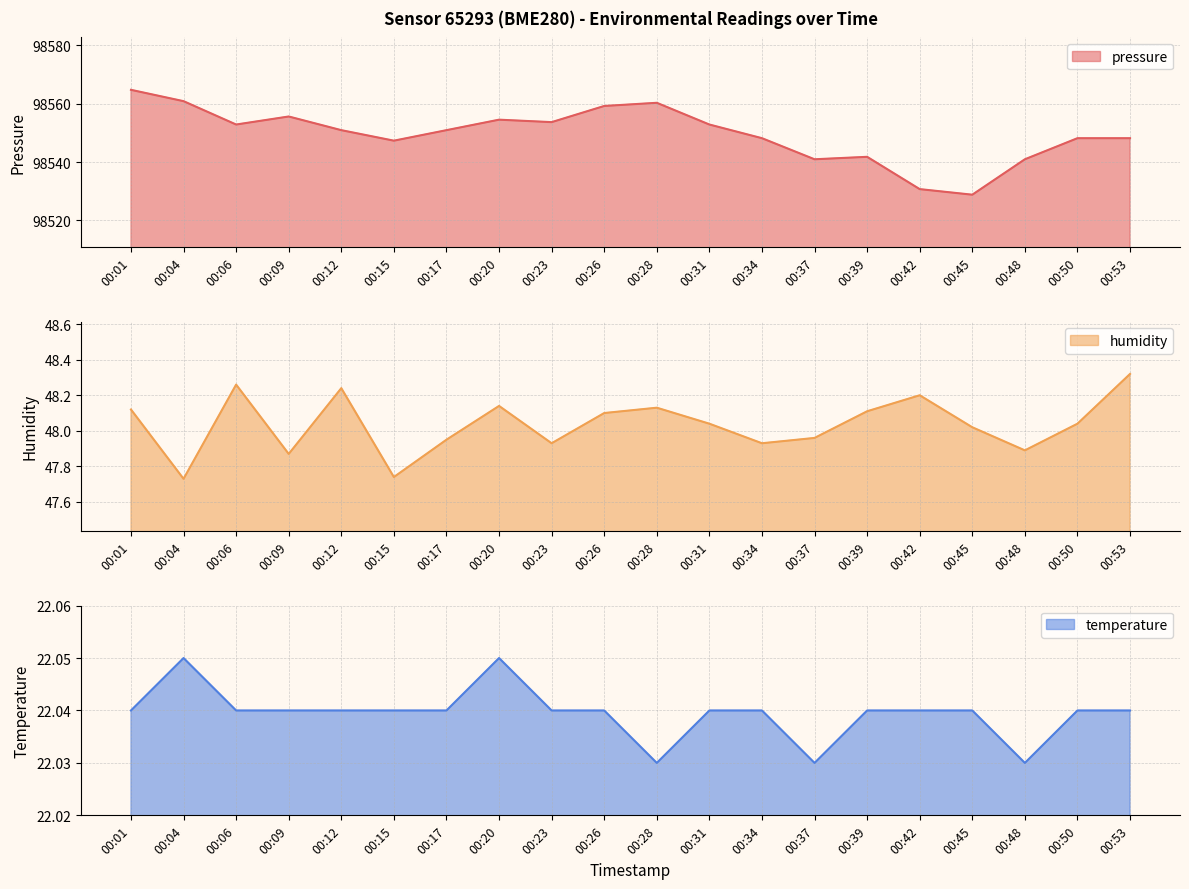

The value of pressure at 00:48 is 148502.7. True or false?

False